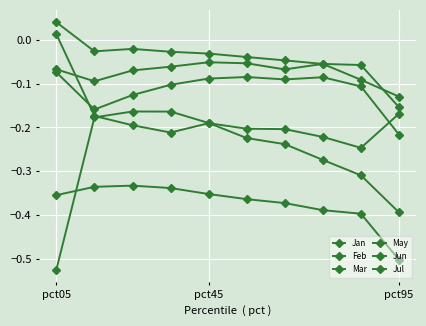

List the labels in order of Mar value, largest first.

pct05, 9, pct45, 4, pct95, 5, 6, 3, 7, 8